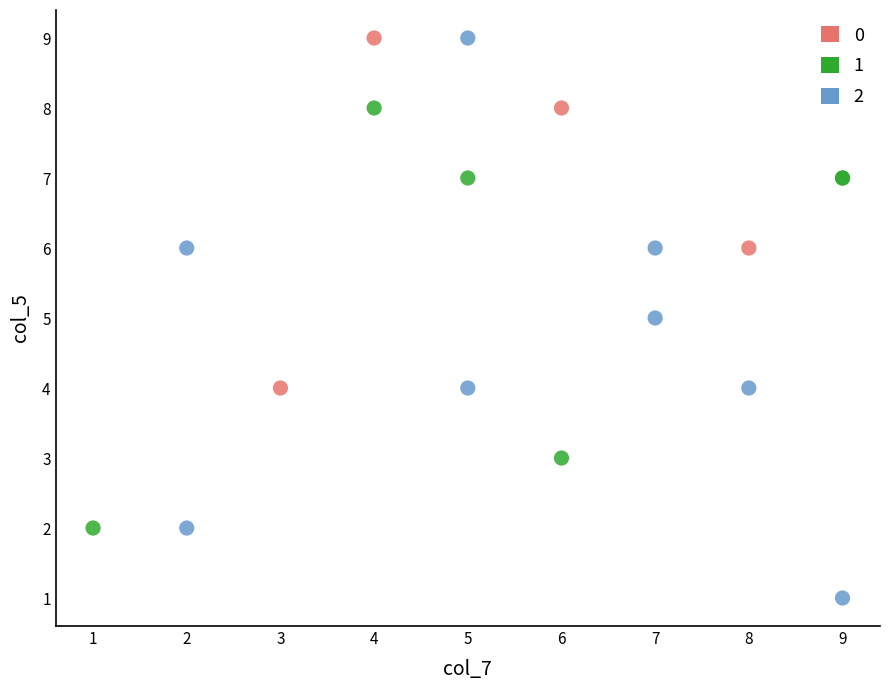

What are all the series names shown in the legend?

0, 1, 2